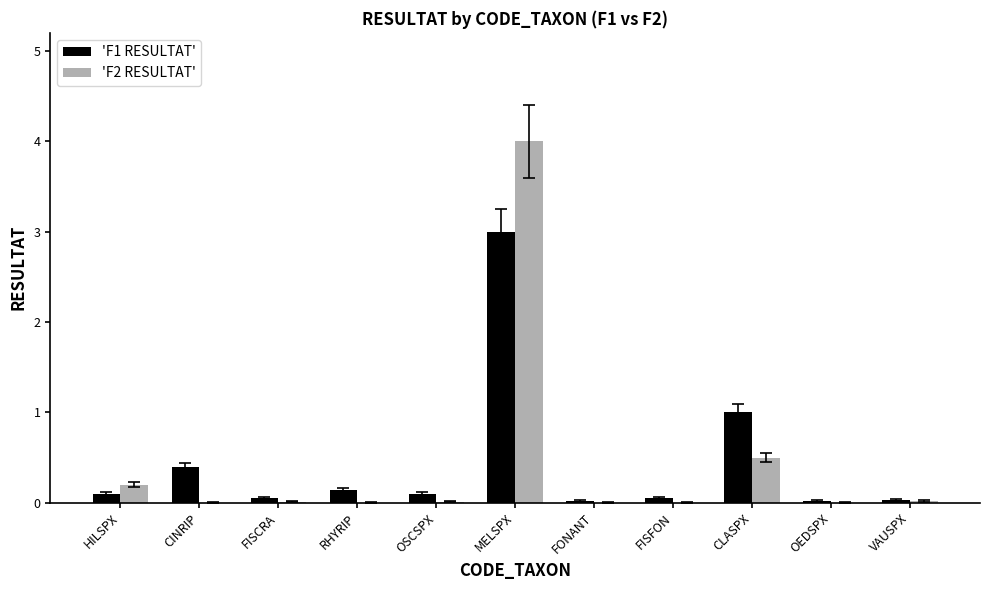

At which category does the chart reach its peak across all series?

MELSPX